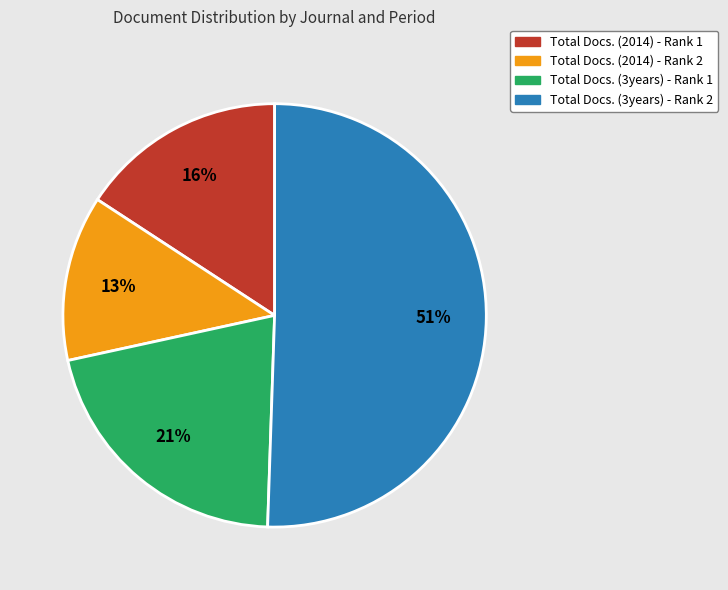

Rank the categories by value from lowest to highest.

Total Docs. (2014) - Rank 2, Total Docs. (2014) - Rank 1, Total Docs. (3years) - Rank 1, Total Docs. (3years) - Rank 2